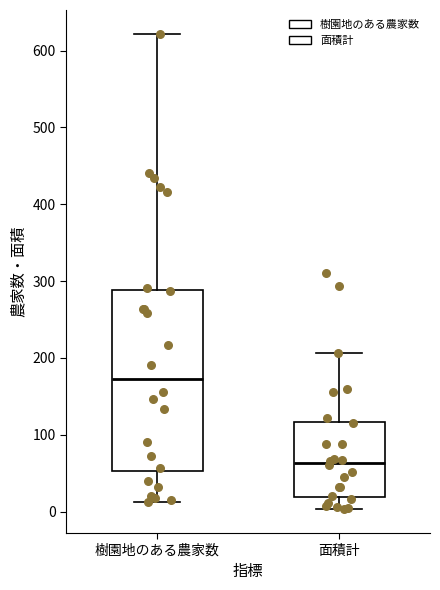

Which box has the lowest median line?

面積計